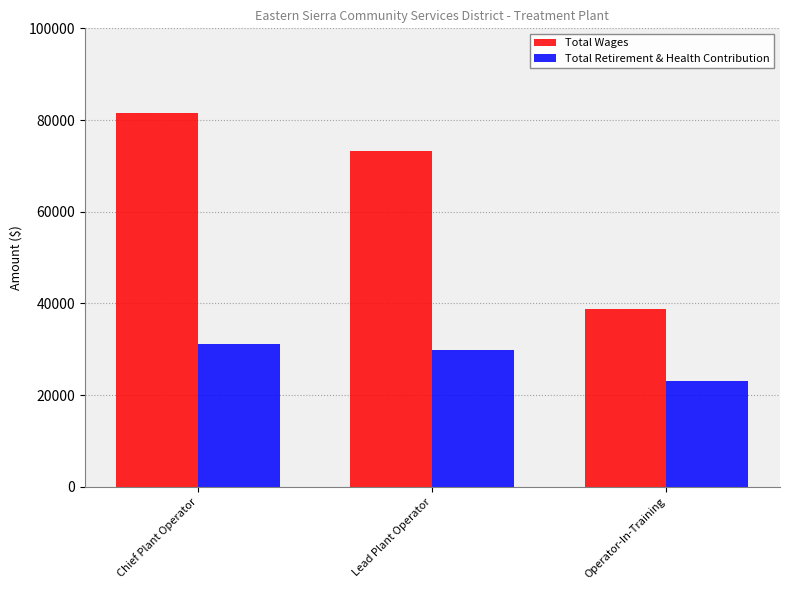

What position from the left is Lead Plant Operator?

2